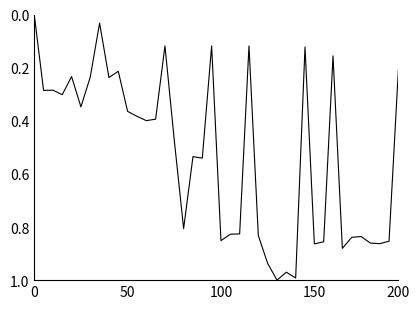

How many distinct data groups are displayed?

1